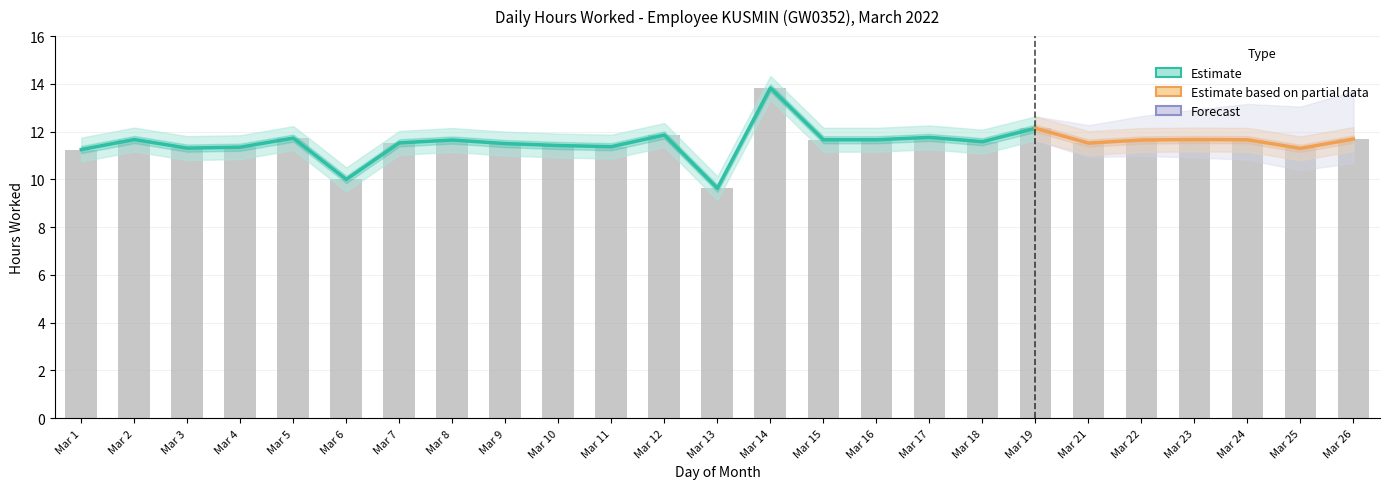

Which has a higher value, Mar 16 or Mar 19?

Mar 19